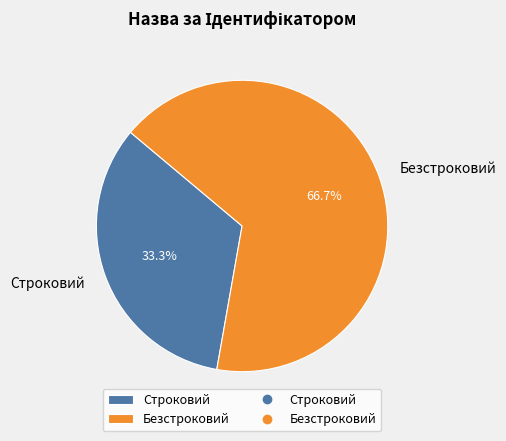

To the nearest percent, what is the average slice percentage?

50%